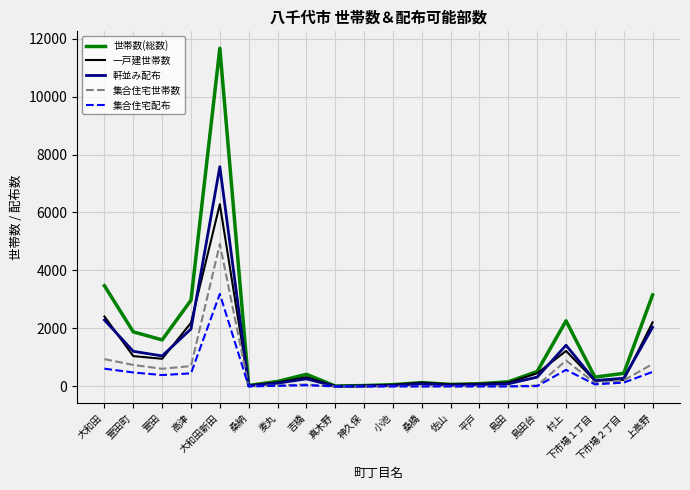

Rank the series by their maximum value, from lowest to highest.

集合住宅配布, 集合住宅世帯数, 一戸建世帯数, 軒並み配布, 世帯数(総数)